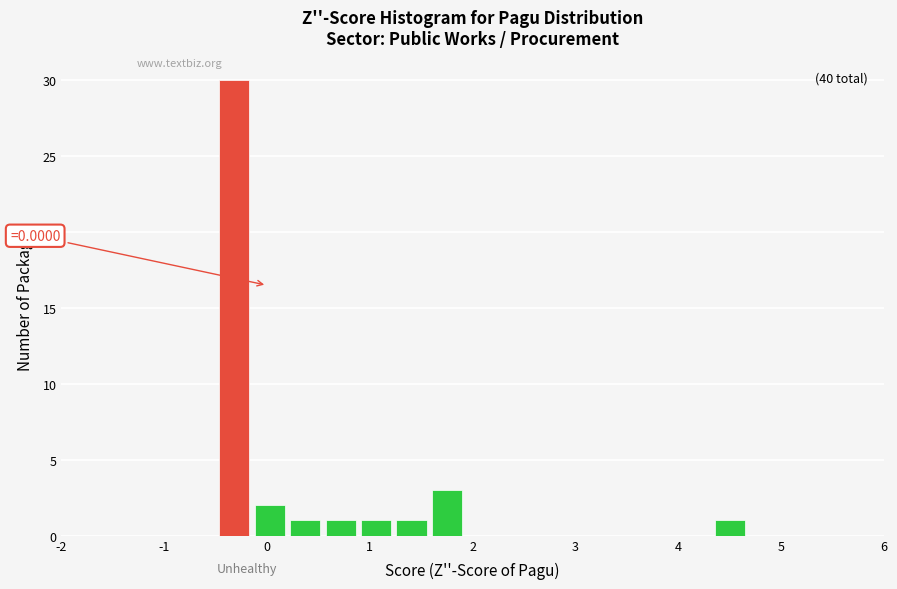

Read against the x-axis, roughly where is the centre of the tallest bar?

-0.3